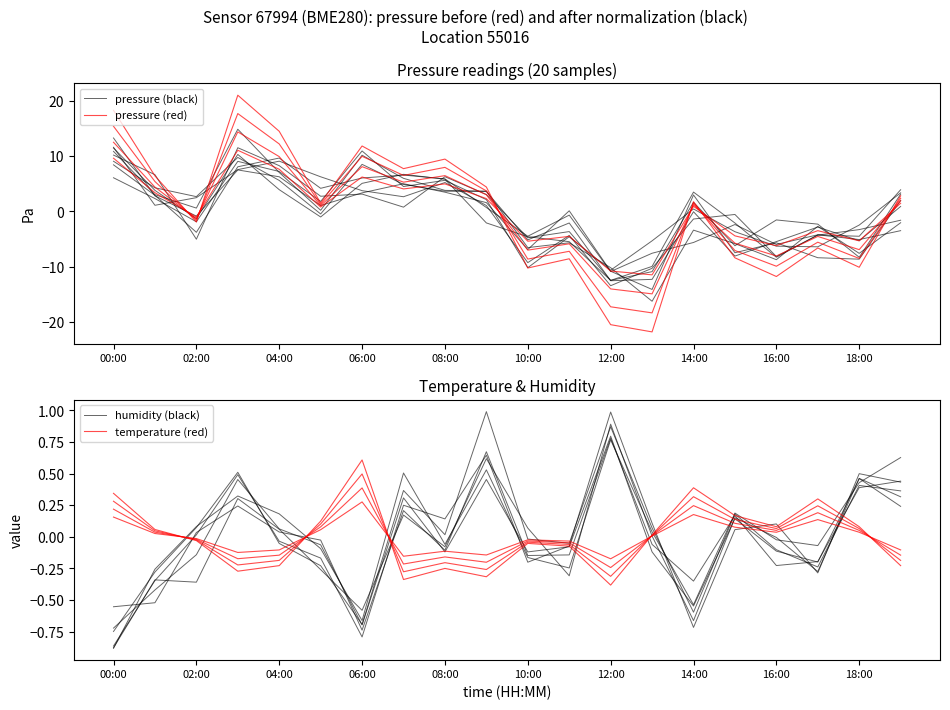

What is the lowest value of the pressure (black) series?

-16.3